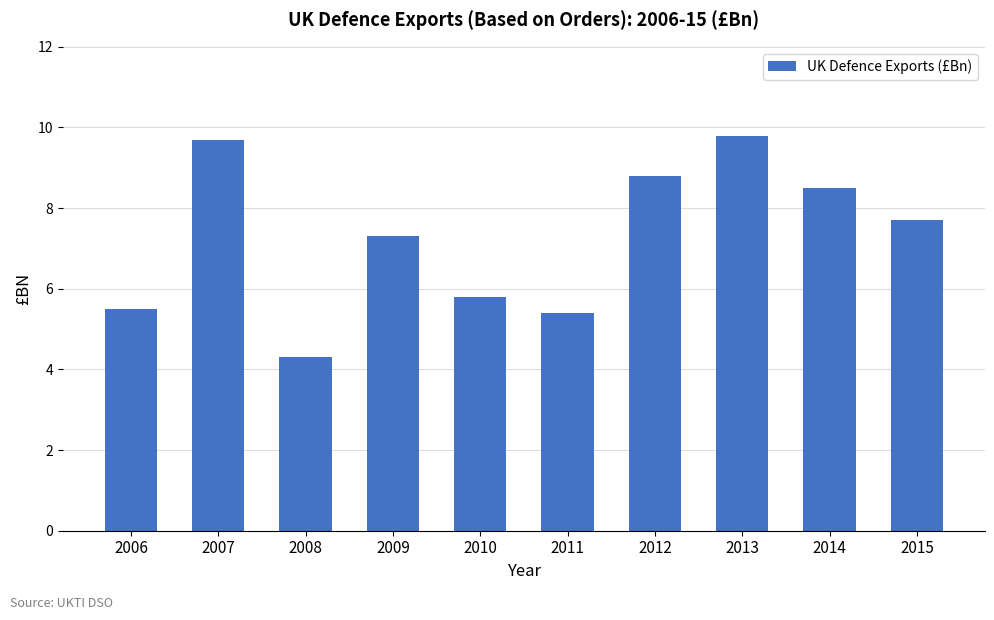

Which label corresponds to the largest value in the chart?

2013